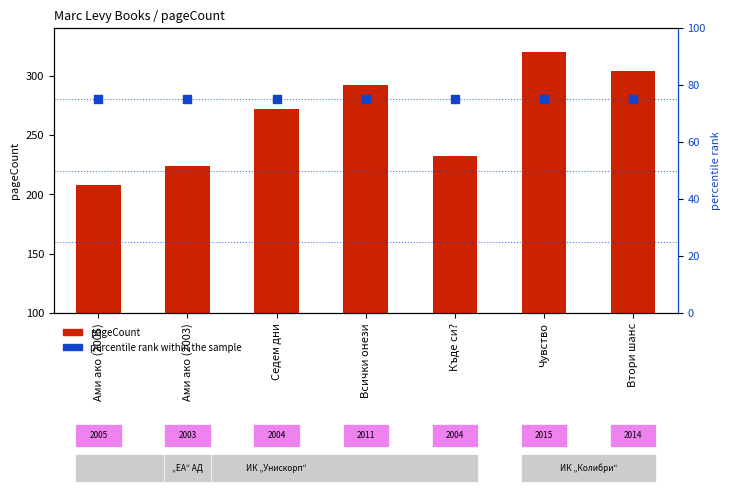

Which series has the largest Y range (max minus min)?

pageCount